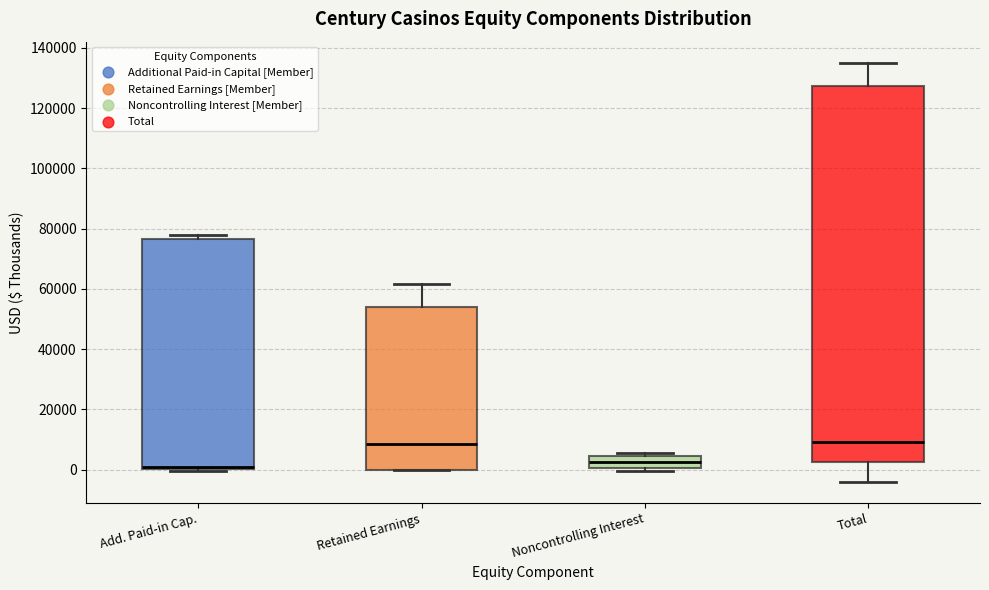

Comparing the boxes themselves (not the whiskers), which one is the tallest?

Total